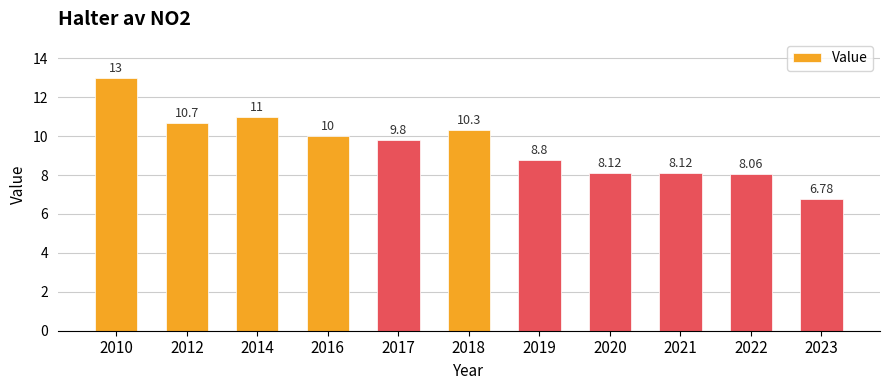

Reading left to right, list all the values displayed in this chart.

13.0	10.7	11.0	10.0	9.8	10.3	8.8	8.1	8.1	8.1	6.8